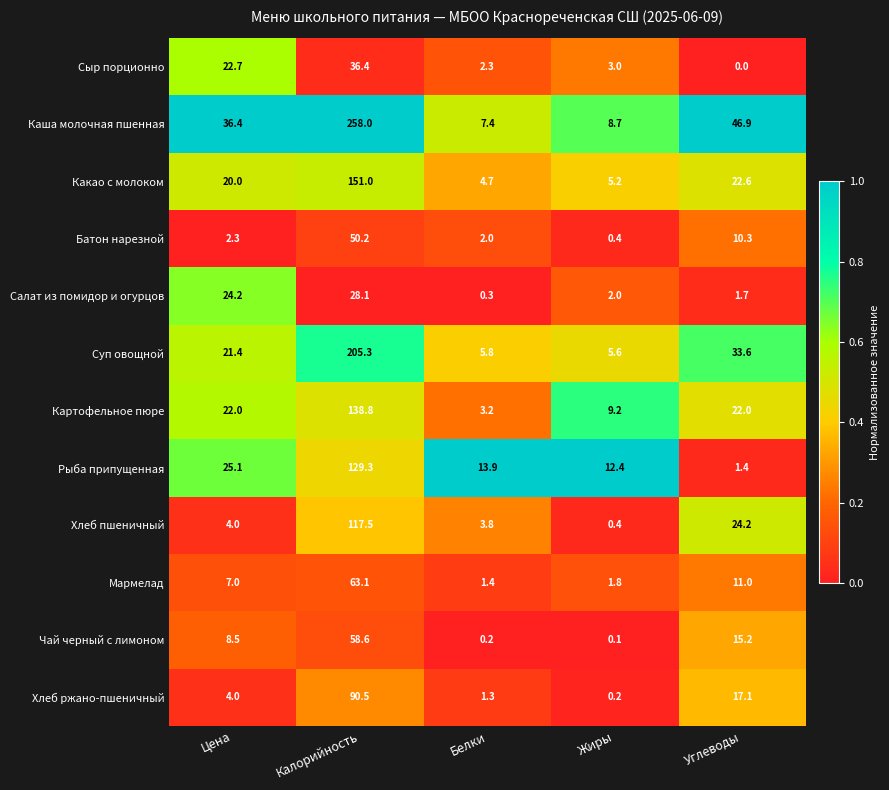

Which series has the widest spread of values?

Каша молочная пшенная